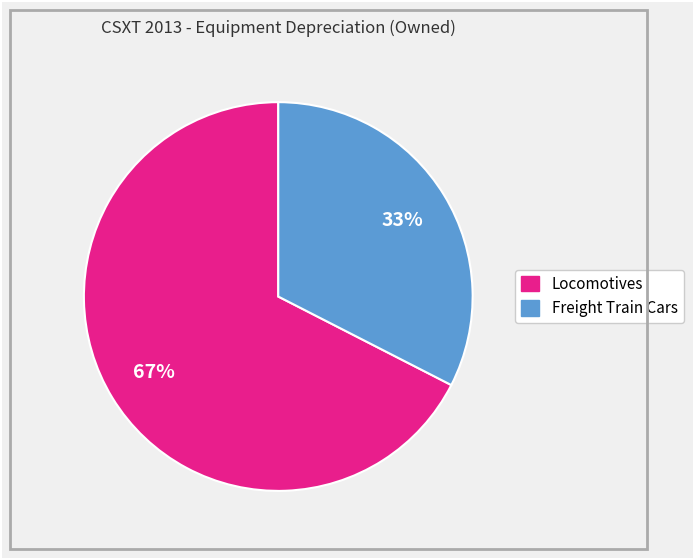

Does any single category account for the majority?

Yes